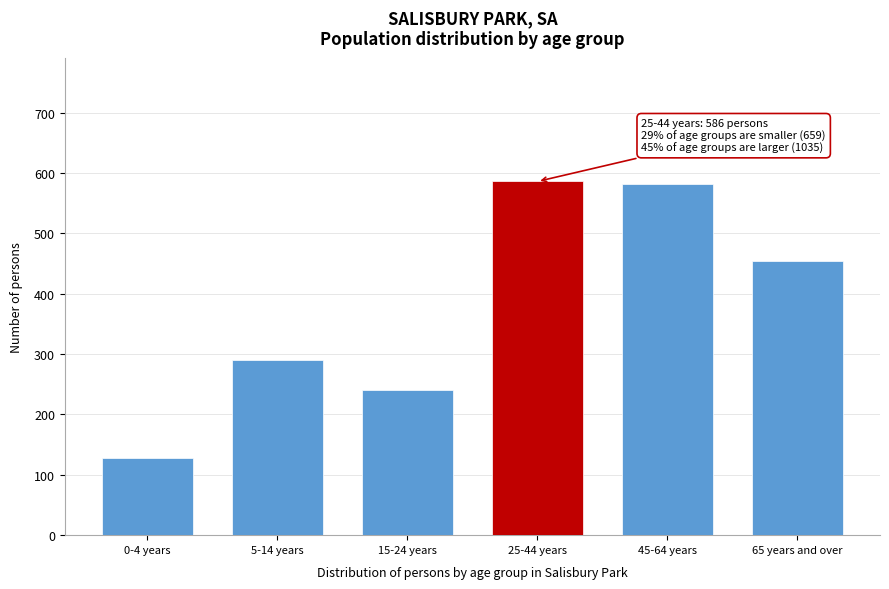

Reading right to left, list all the values displayed in this chart.

454	581	586	241	290	128